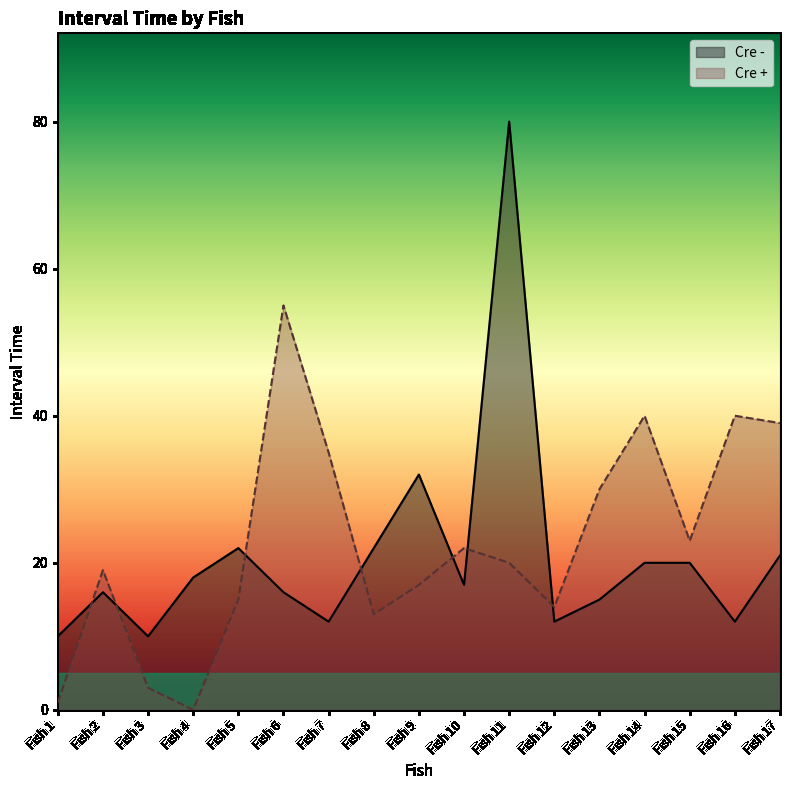

Count the number of data series in this chart.

2